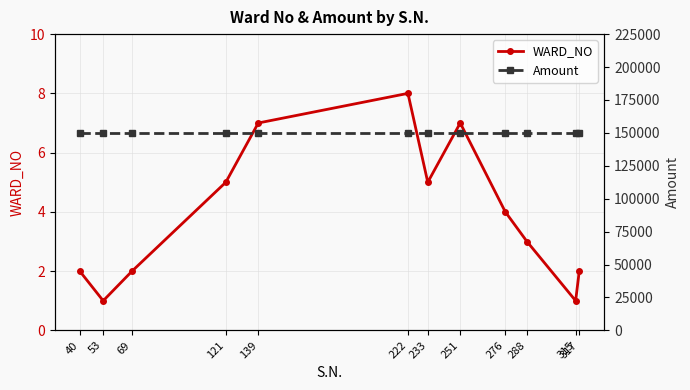

What is the average value of the Amount series?

150000